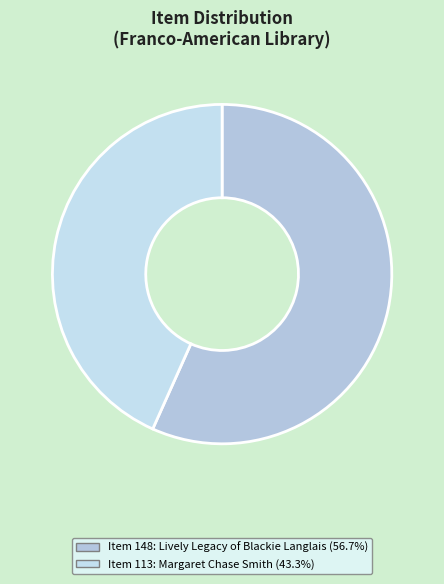

How many slices are in this pie chart?

2